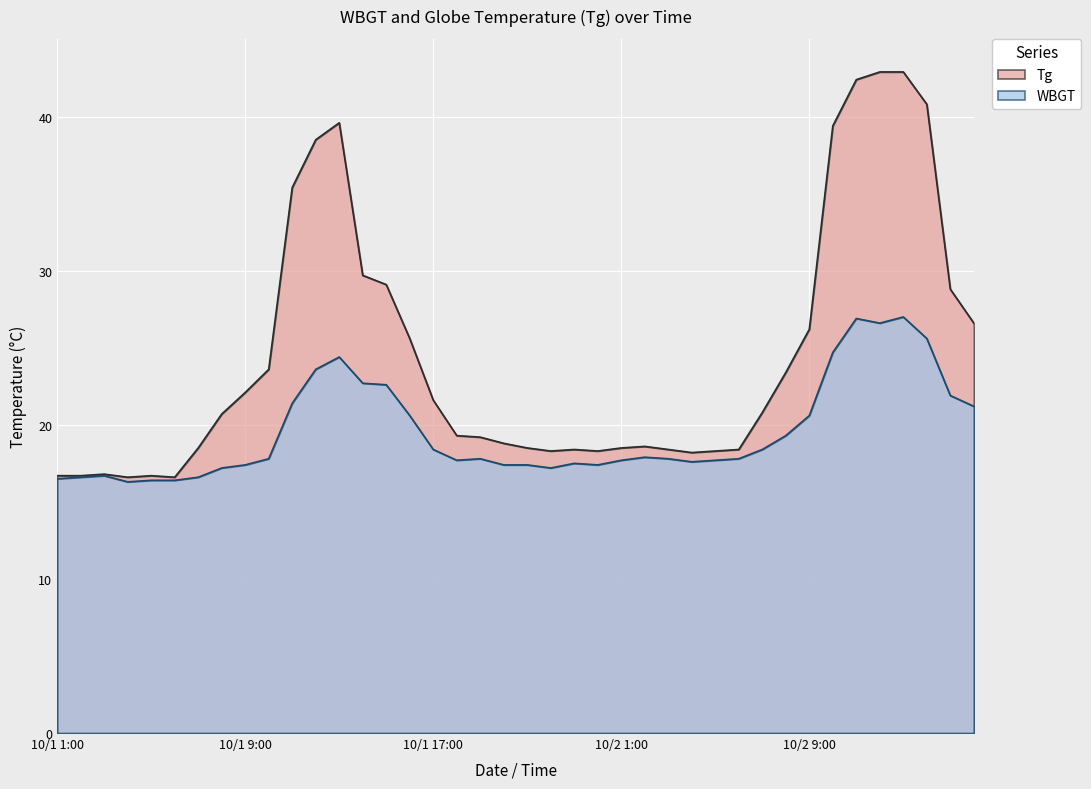

True or false: Tg has a value of 25.0 at 10/2 14:00.

False